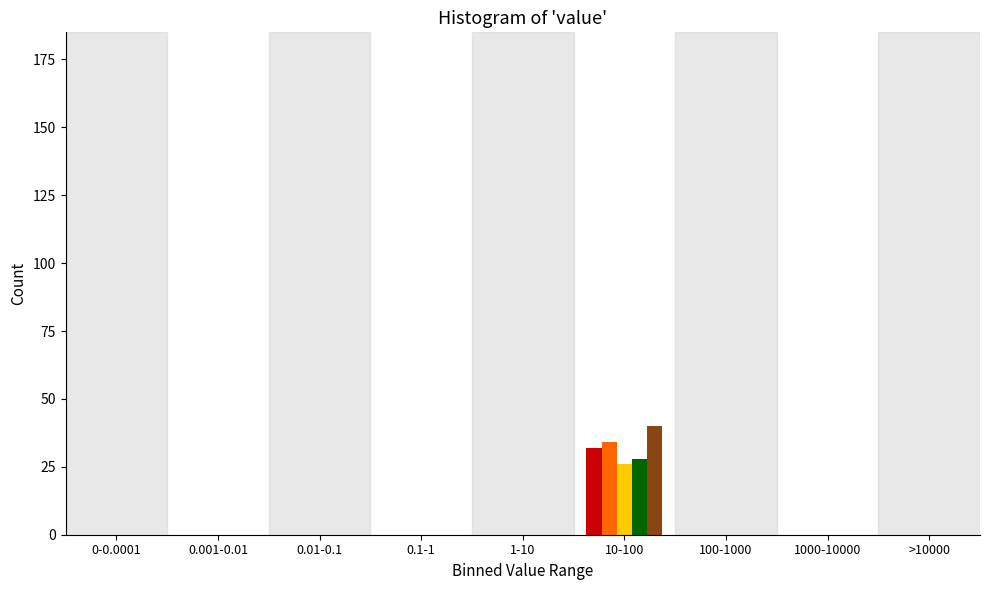

What is the maximum value shown in the chart?

40